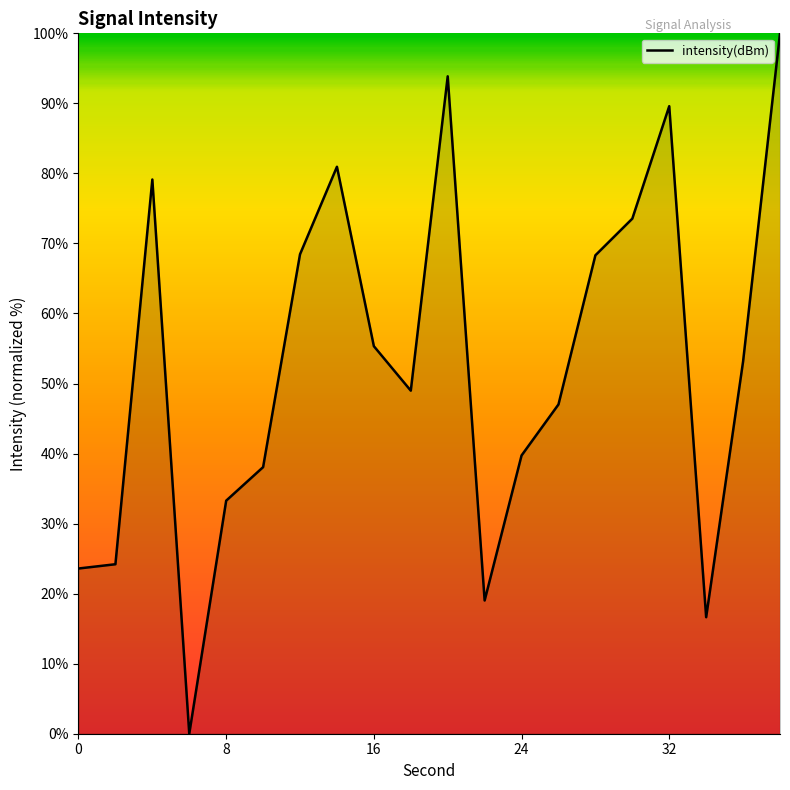

How many values are above zero?

19